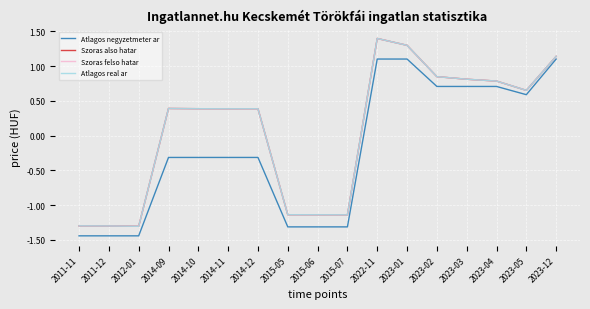

How many data points in Szoras also hatar are above 0?

11